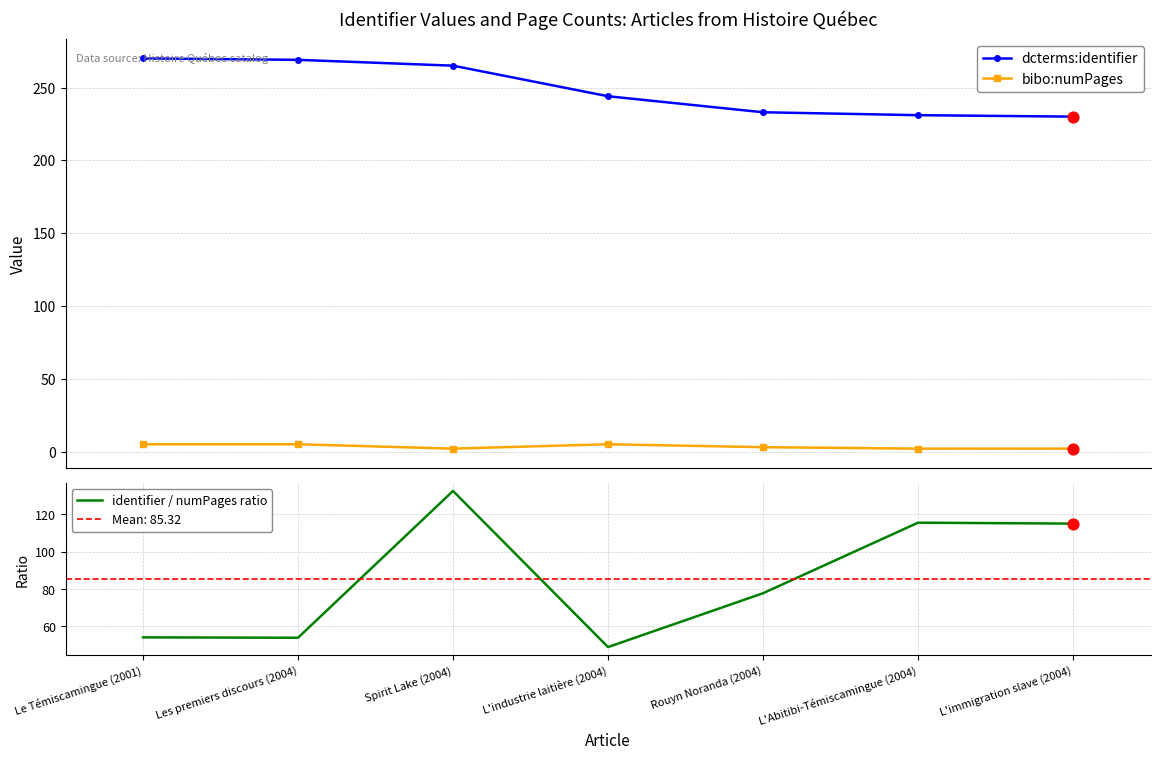

What are all the series names shown in the legend?

dcterms:identifier, bibo:numPages, identifier / numPages ratio